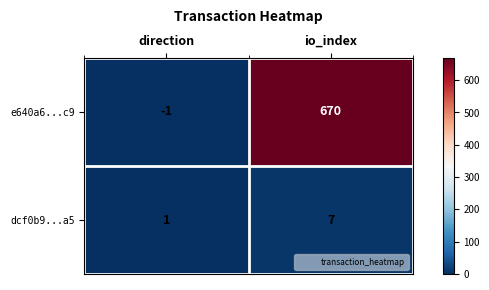

Rank the categories by e640a6...c9 value from highest to lowest.

io_index, direction